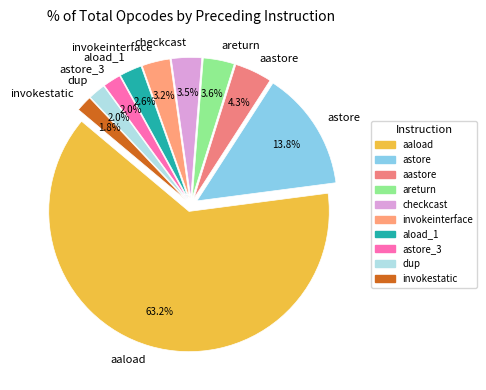

Count the number of slices in the pie.

10